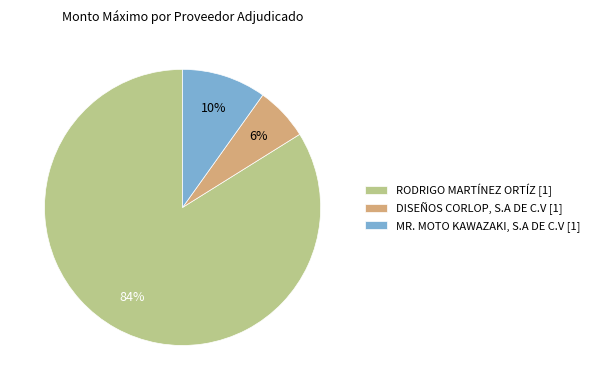

Which slice represents more than half of the pie?

RODRIGO MARTÍNEZ ORTÍZ [1]